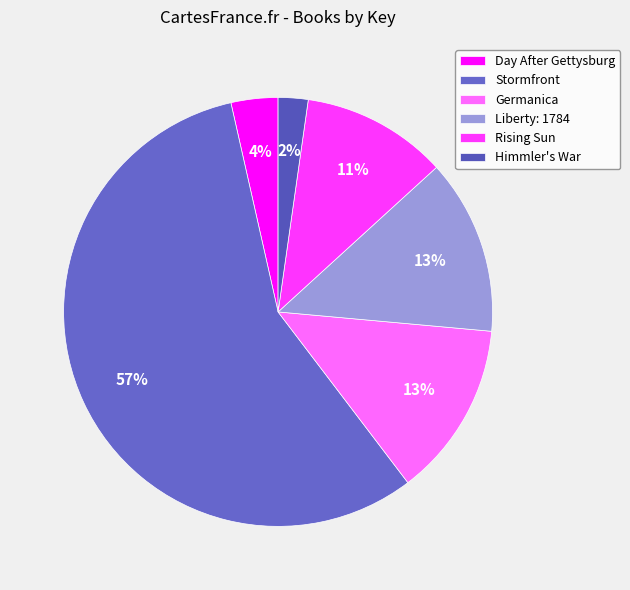

Which category accounts for the majority?

Stormfront